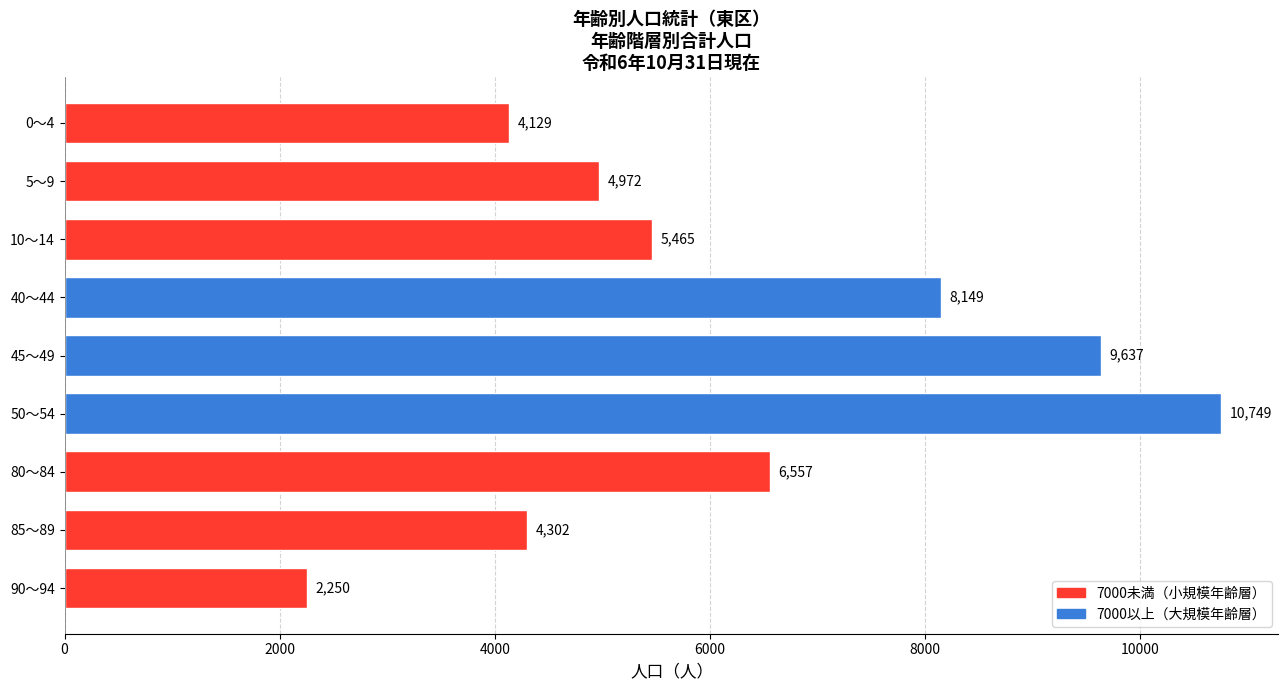

Read the value at 40～44, to the nearest 100.

8100